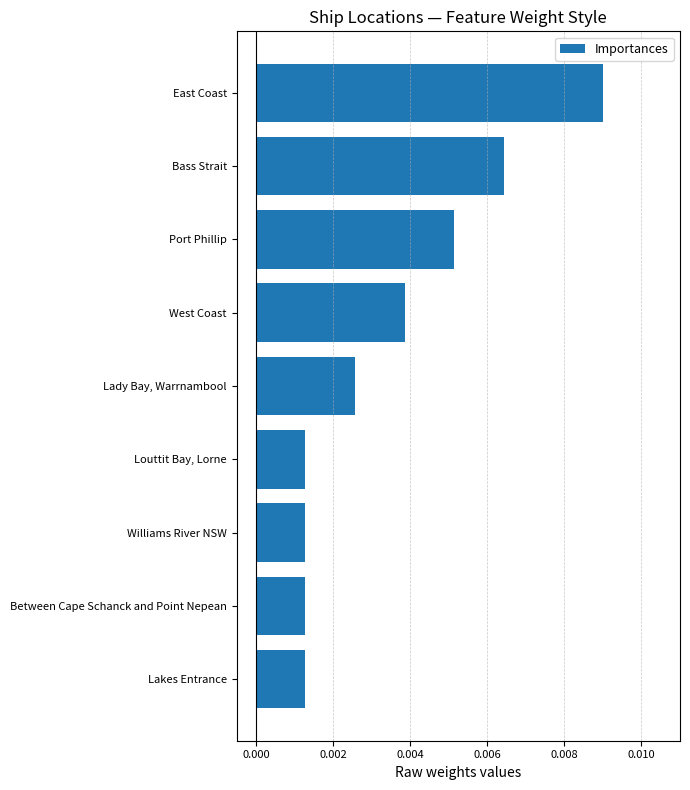

At which category does the chart reach its peak across all series?

East Coast